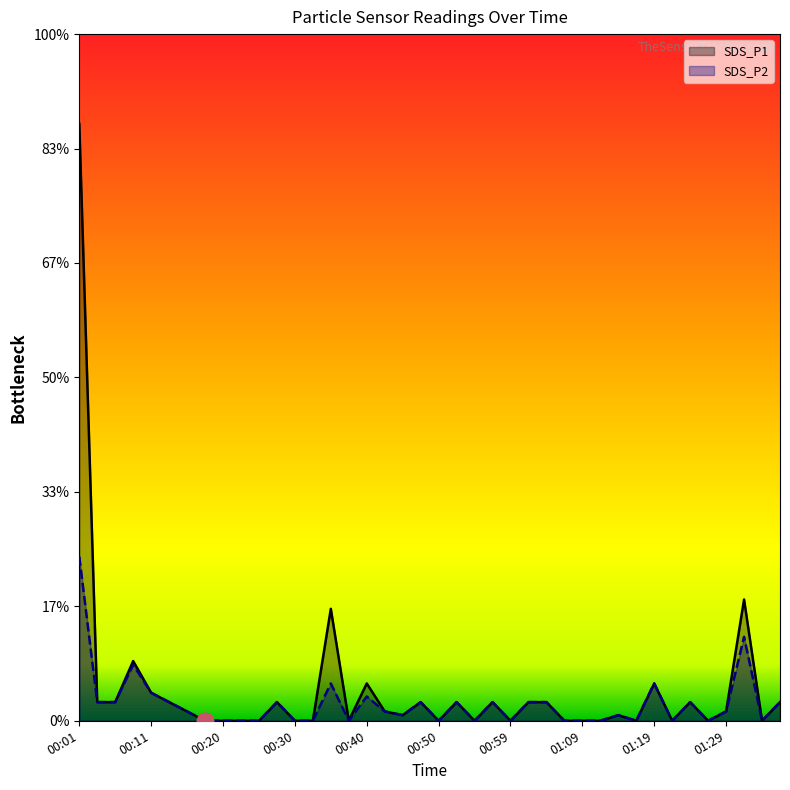

How many values in SDS_P1 are above zero?

23